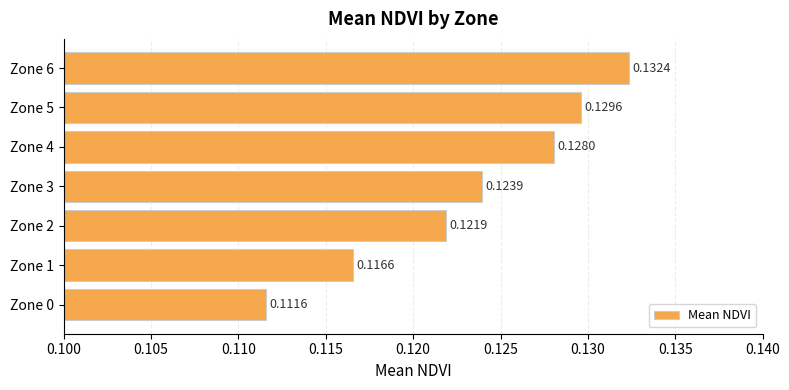

How many series are shown in this chart?

1